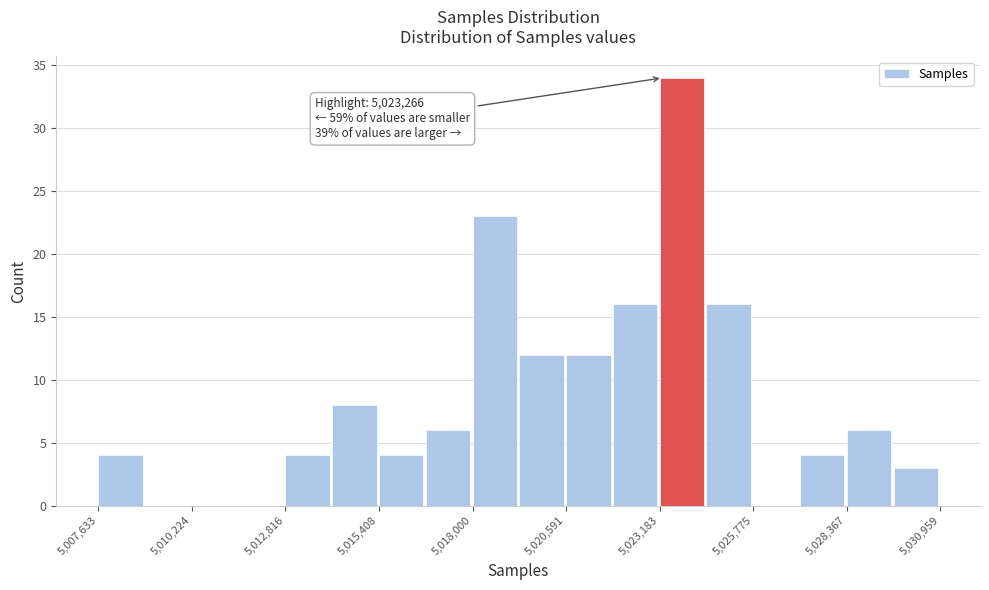

Read against the x-axis, roughly where is the centre of the tallest bar?

5024000